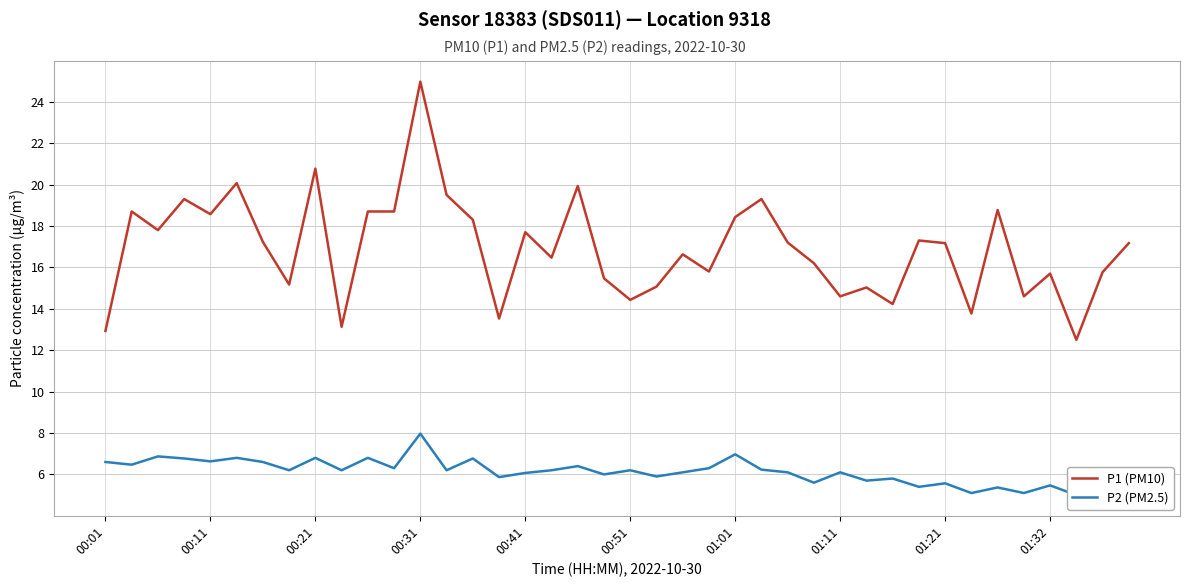

What is the minimum value for P1 (PM10)?

12.5